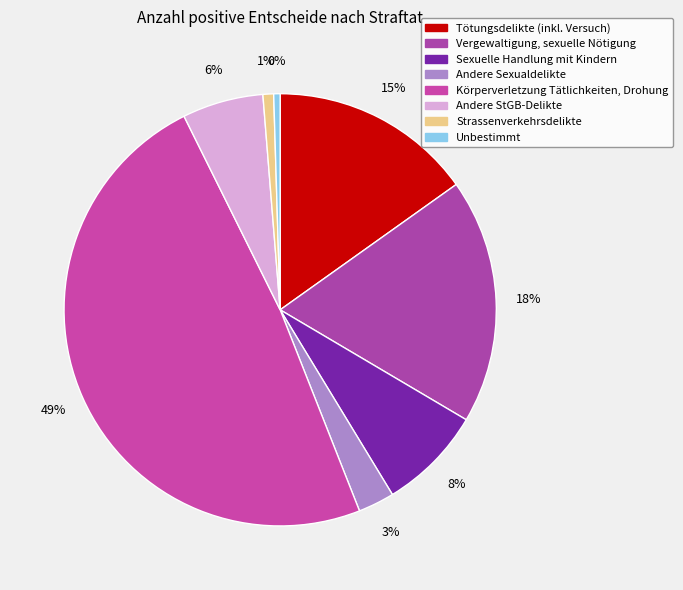

To the nearest percent, what portion does Andere StGB-Delikte represent?

6%